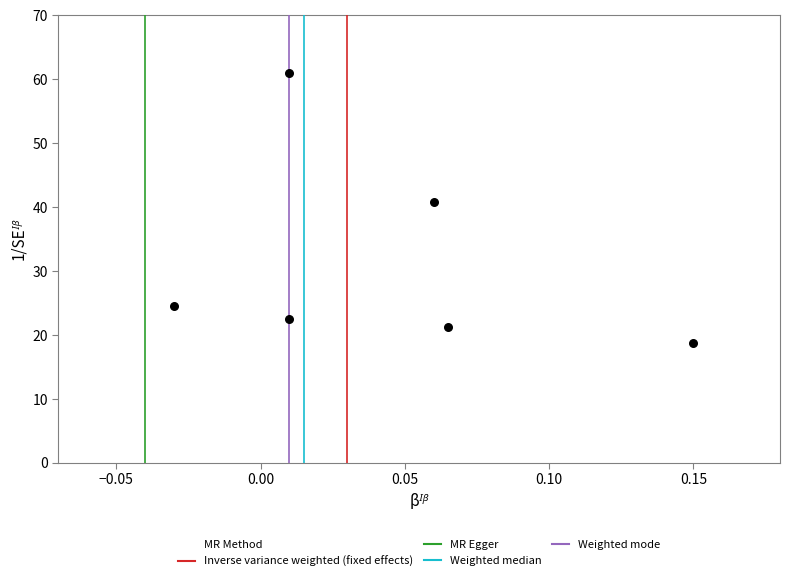

What is the average Y value?

31.5